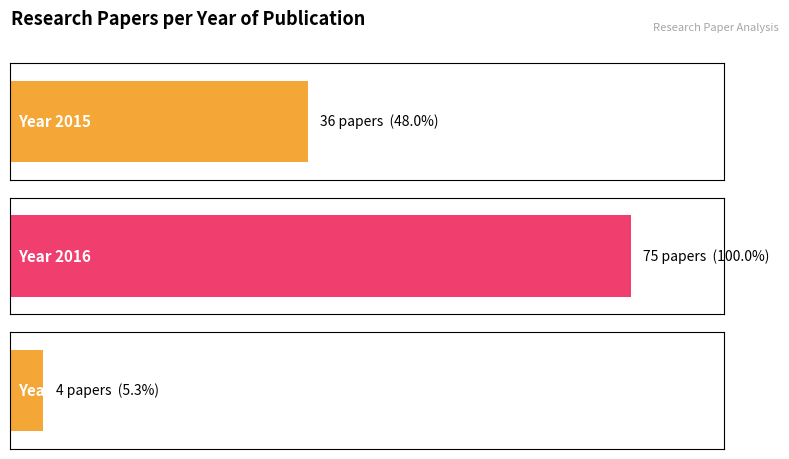

How many values are between 4 and 75?

3